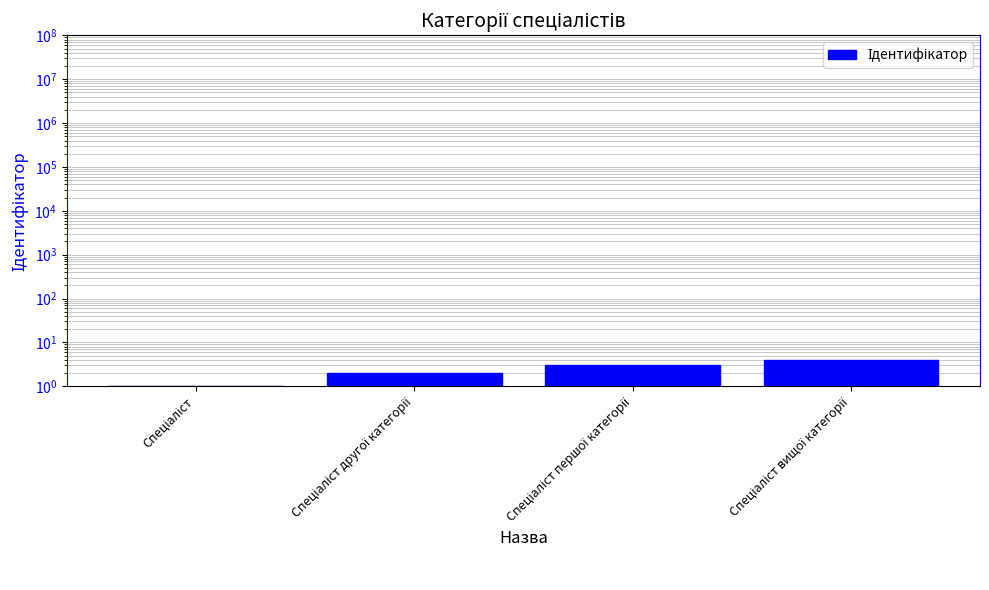

Reading left to right, transcribe all the data shown in this chart.

Спеціаліст=1	Спеціаліст другої категорії=2	Спеціаліст першої категорії=3	Спеціаліст вищої категорії=4